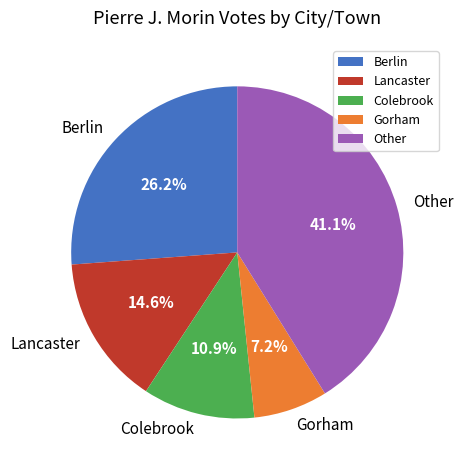

Between Berlin and Other, which is larger?

Other